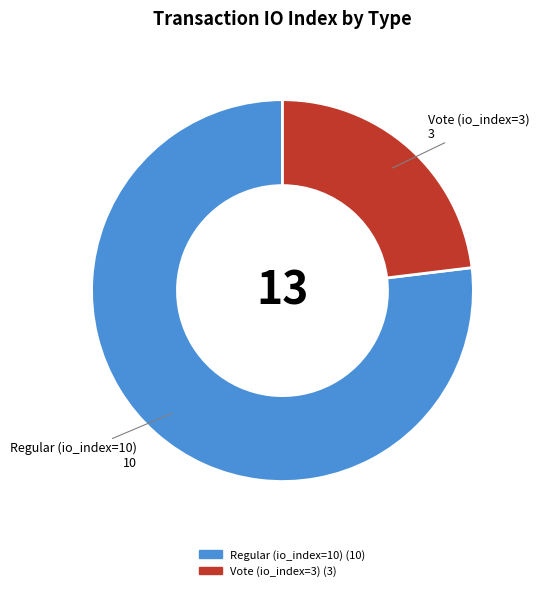

What is the largest slice in the pie chart?

Regular (io_index=10)